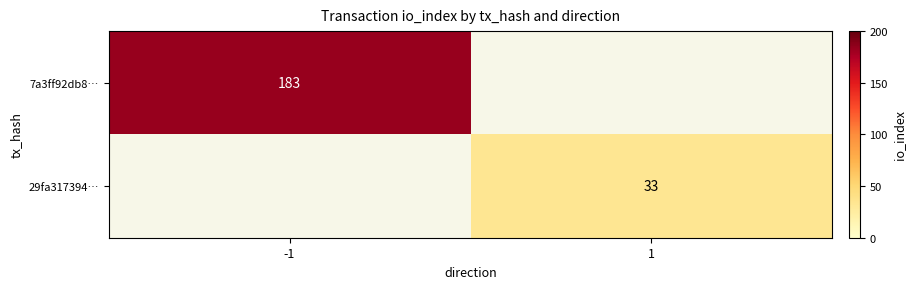

True or false: 7a3ff92db8… has a value of 128 at -1.

False